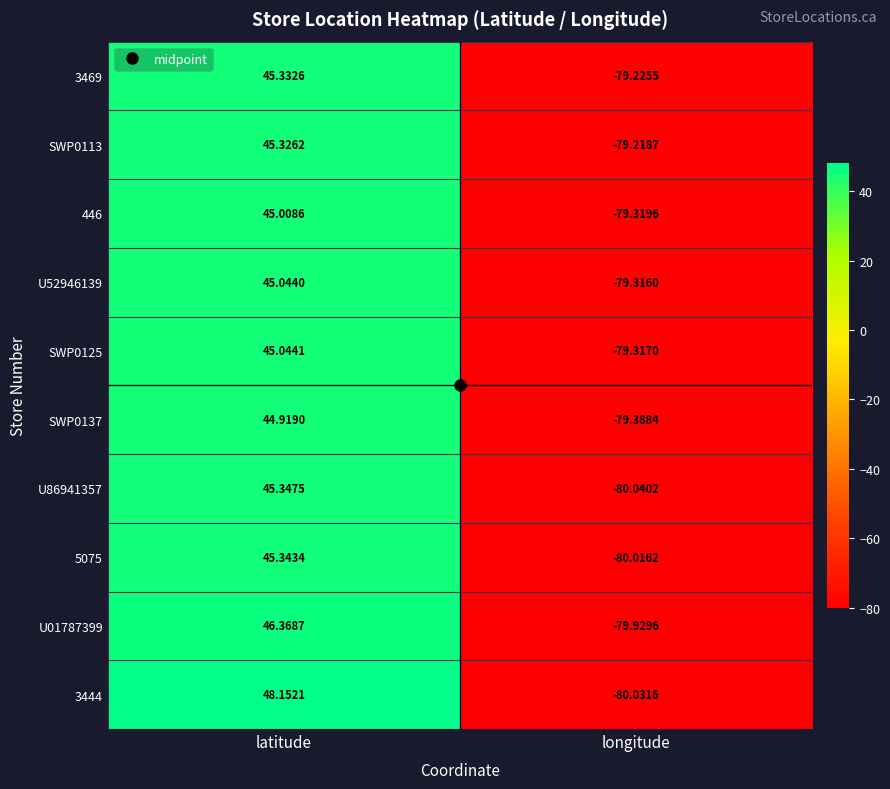

How many data points does each series have?

2